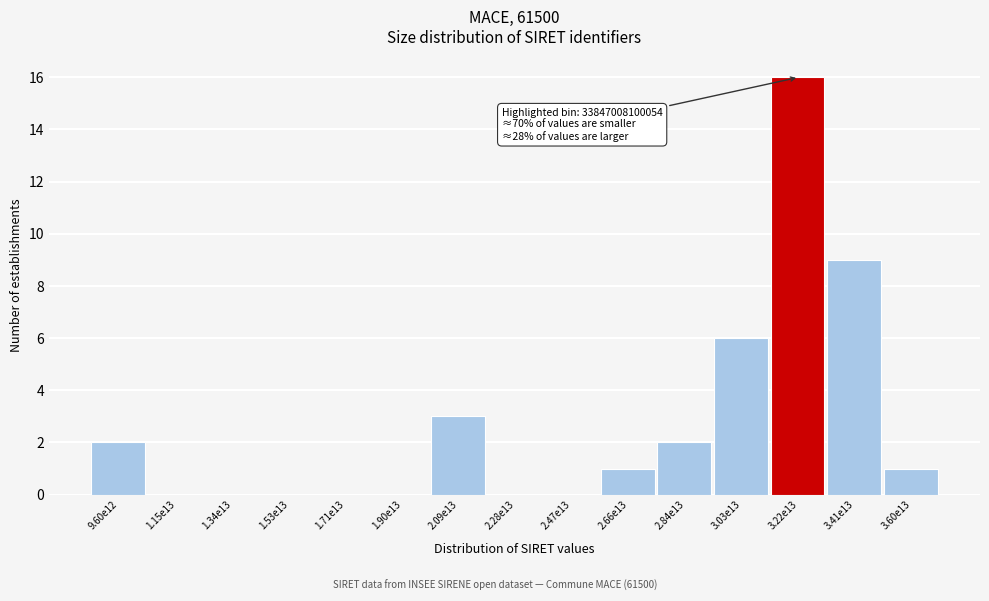

Reading left to right, what are all the values shown in this chart?

9.60e12=2	1.15e13=0	1.34e13=0	1.53e13=0	1.71e13=0	1.90e13=0	2.09e13=3	2.28e13=0	2.47e13=0	2.66e13=1	2.84e13=2	3.03e13=6	3.22e13=16	3.41e13=9	3.60e13=1